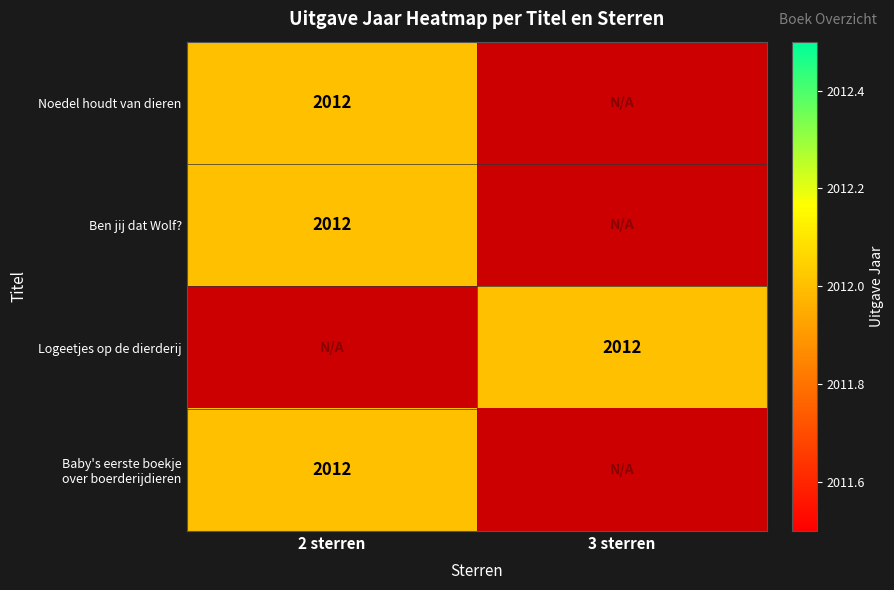

True or false: Logeetjes op de dierderij has a value of 2012 at 3 sterren.

True